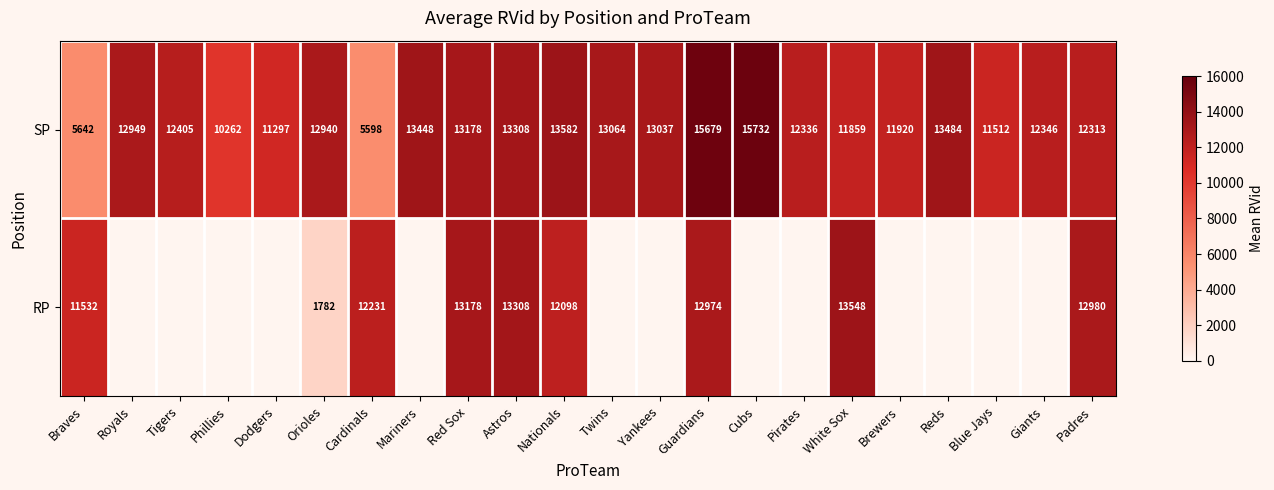

Rank the categories by SP value from highest to lowest.

Cubs, Guardians, Nationals, Reds, Mariners, Astros, Red Sox, Twins, Yankees, Royals, Orioles, Tigers, Giants, Pirates, Padres, Brewers, White Sox, Blue Jays, Dodgers, Phillies, Braves, Cardinals